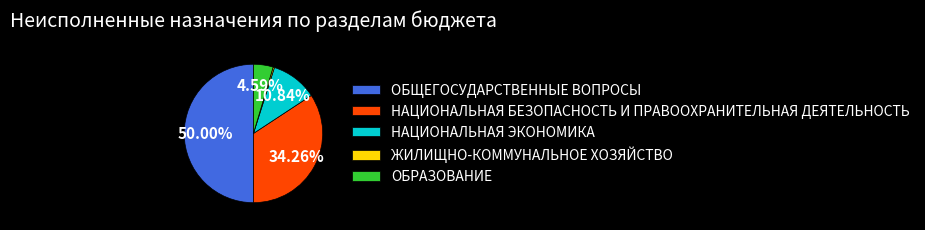

Does ОБРАЗОВАНИЕ account for over 50% of the chart?

No